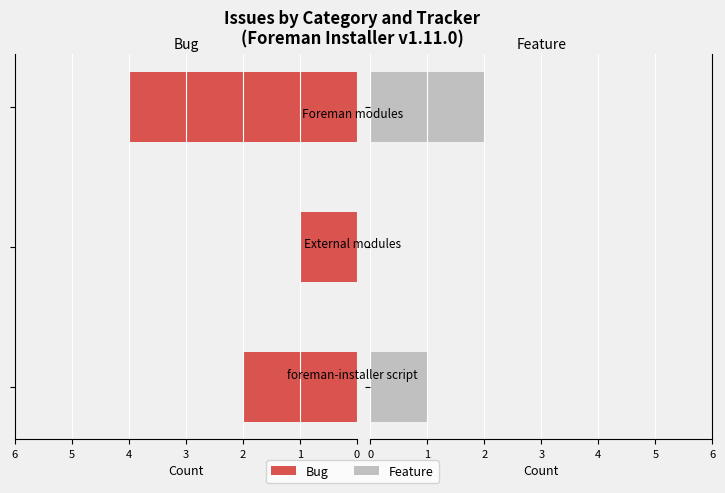

Does the chart contain stacked bars?

No